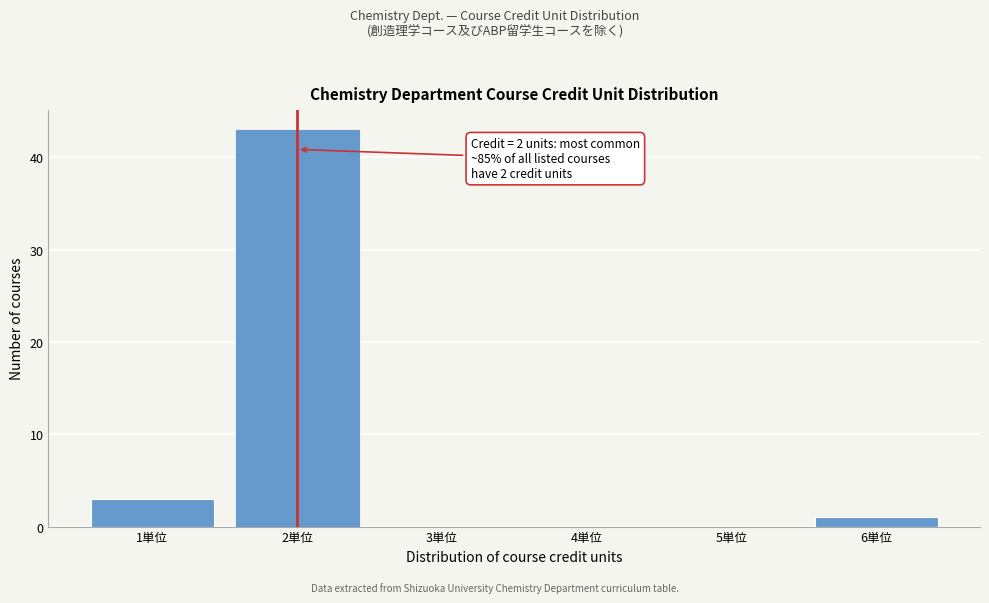

Reading left to right, list all the values displayed in this chart.

1単位=3	2単位=43	3単位=0	4単位=0	5単位=0	6単位=1